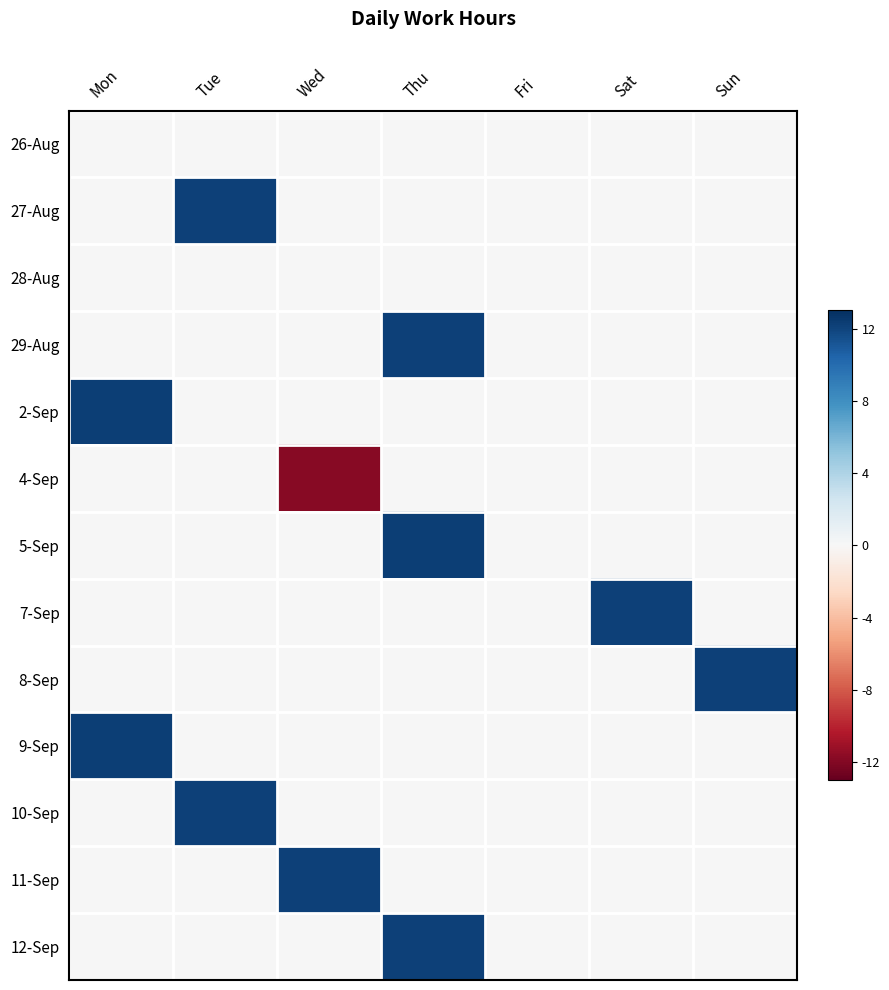

Which has a higher value, Sat or Fri?

Sat